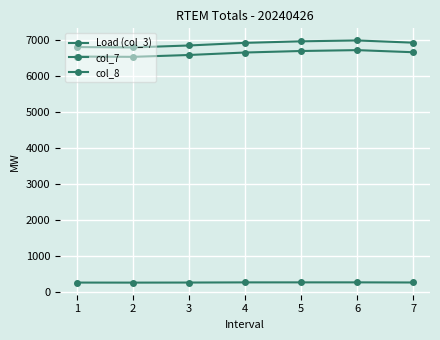

How many data points in Load (col_3) are less than 6917?

3